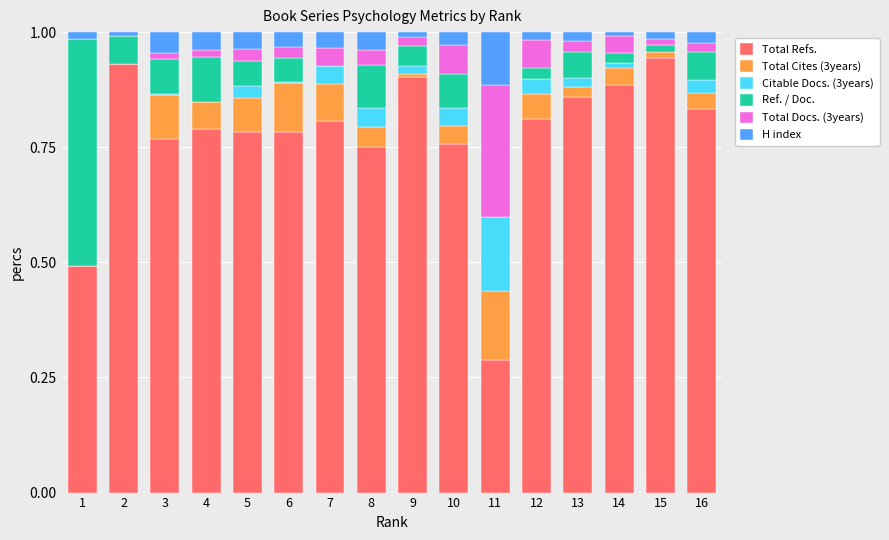

The value of Total Refs. at 12 is 0.3. True or false?

False